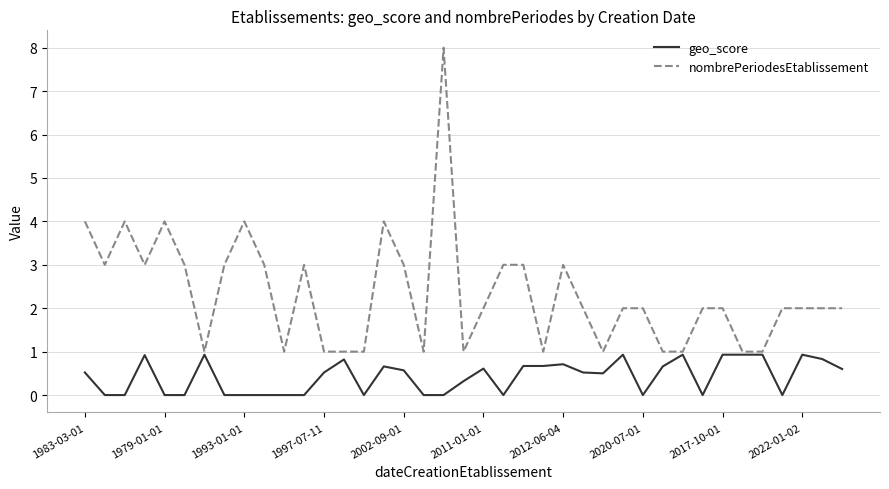

Which series has the widest spread of values?

nombrePeriodesEtablissement